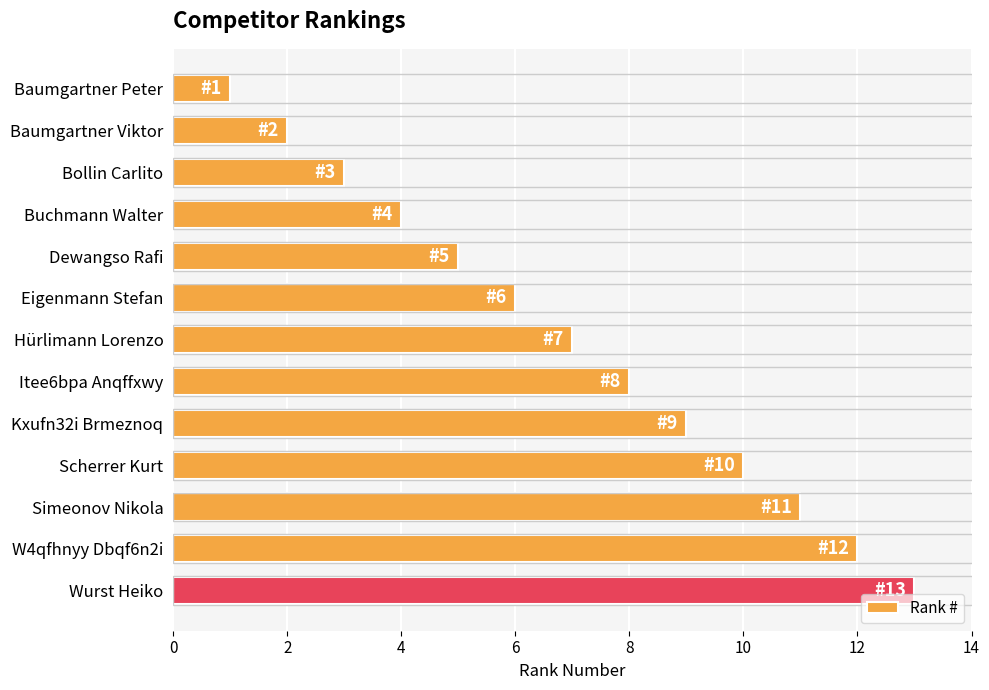

What is the sum of all values?

91